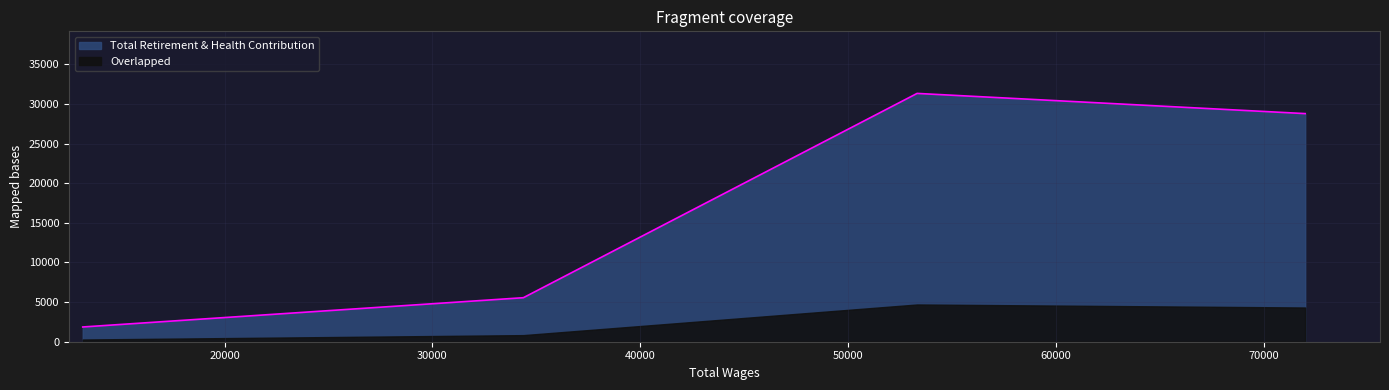

How many lines are shown in the chart?

1